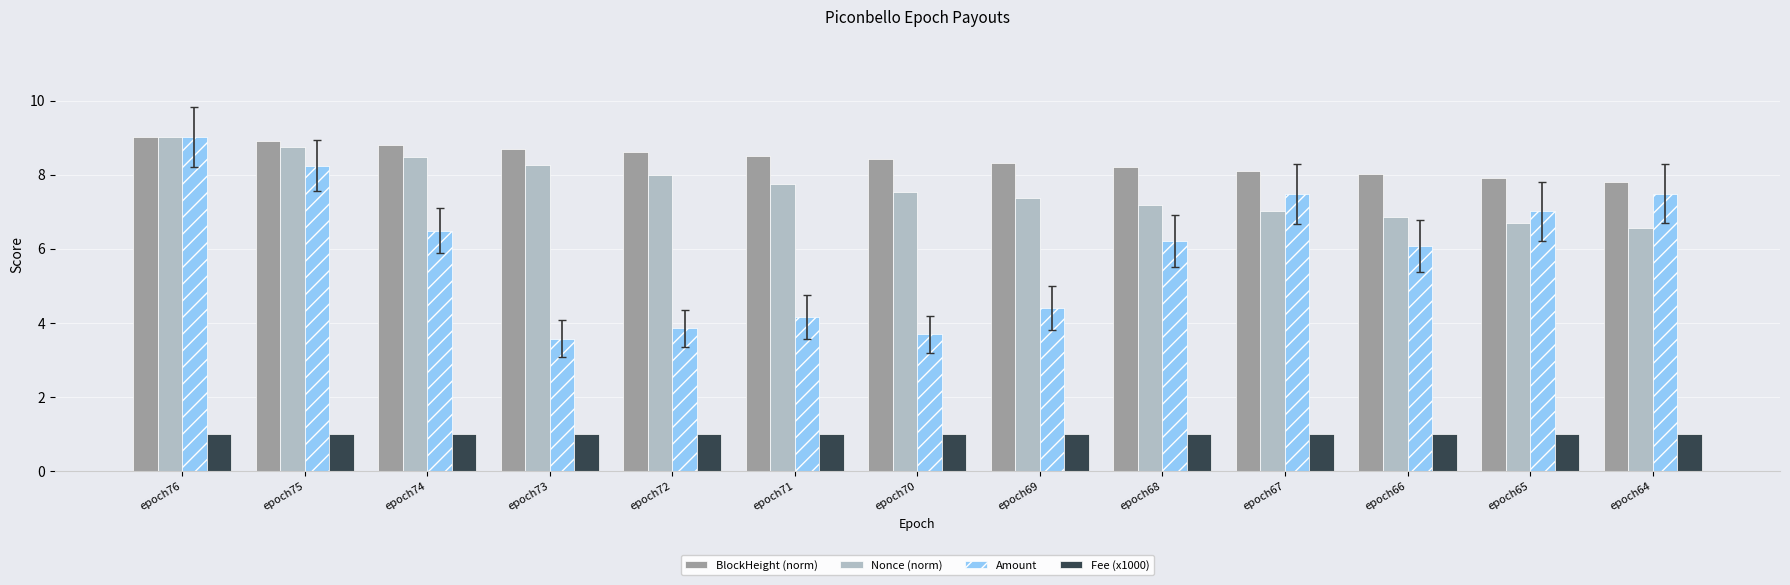

What is the difference between the maximum and second lowest values in the Amount series?

5.3